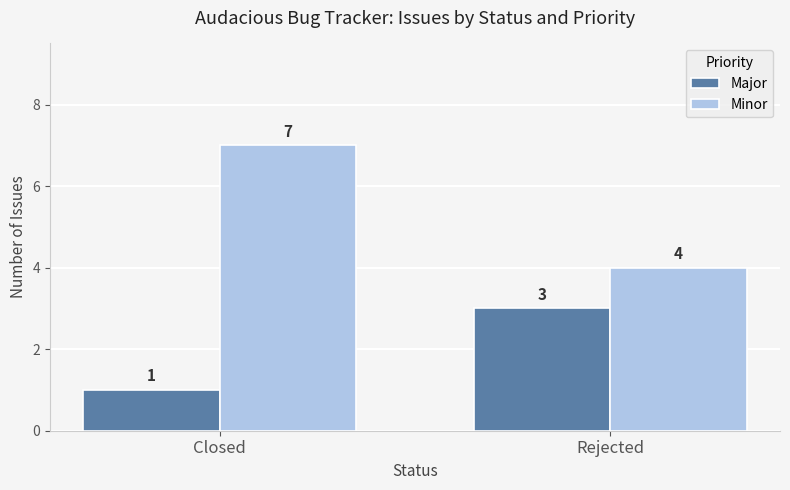

List the series in order of their peak value, lowest first.

Major, Minor